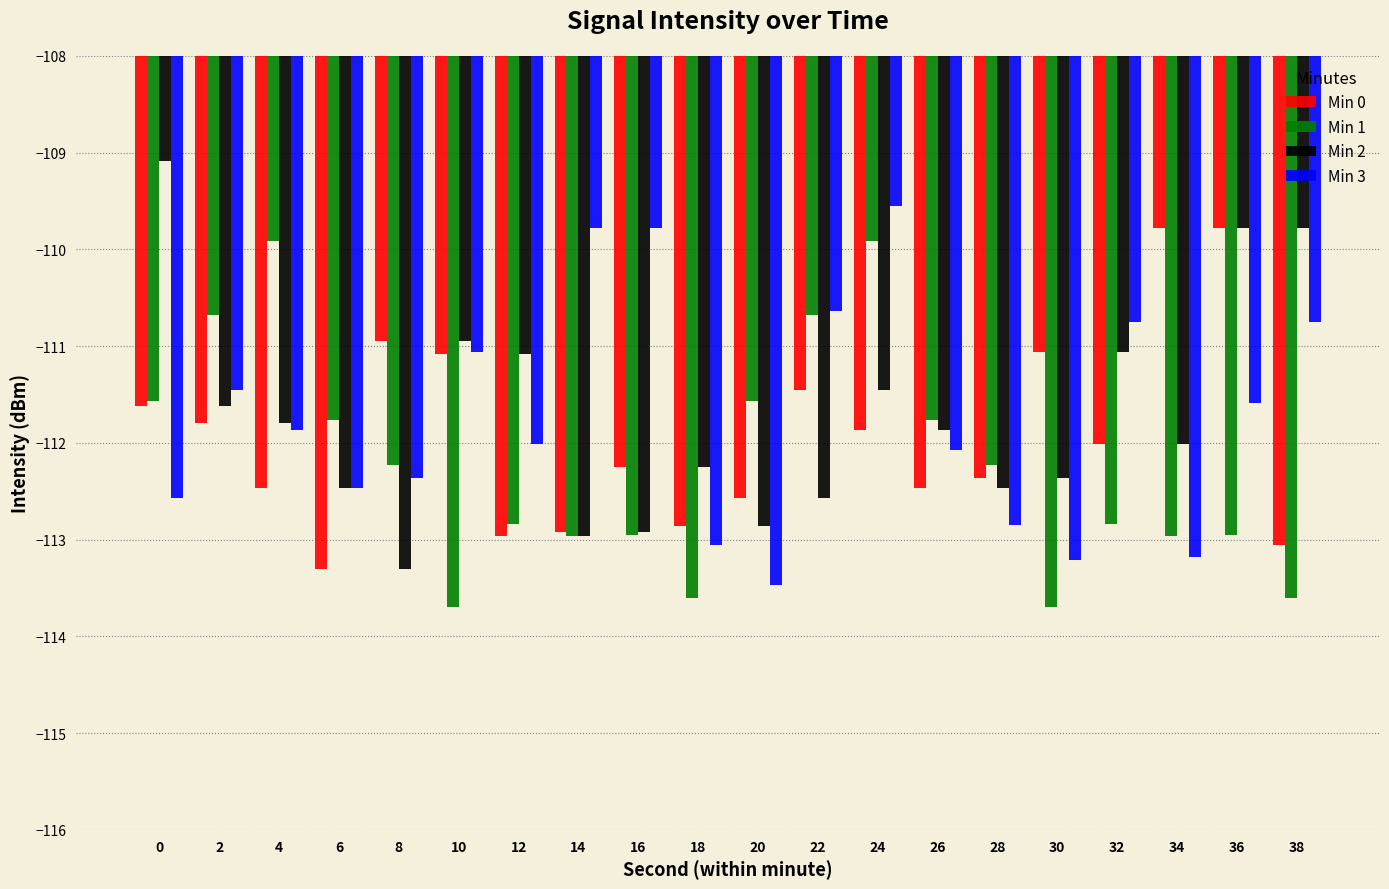

What is the highest value of the Min 3 series?

-109.6